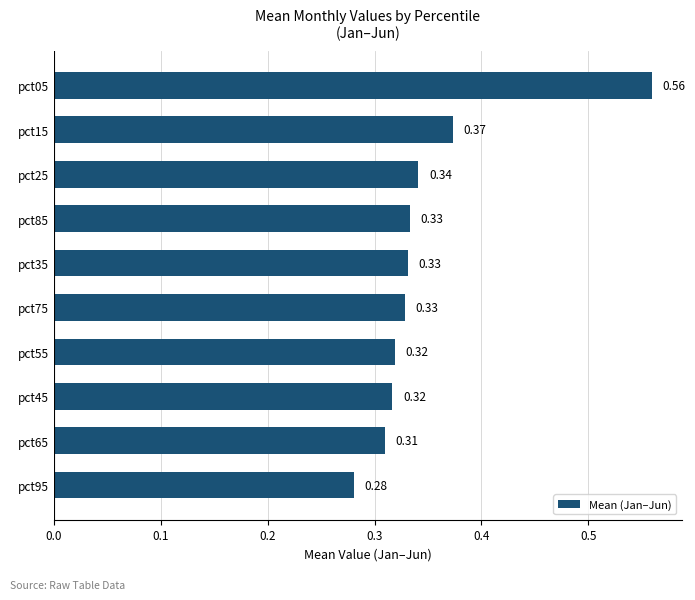

Between pct05 and pct55, which is larger?

pct05